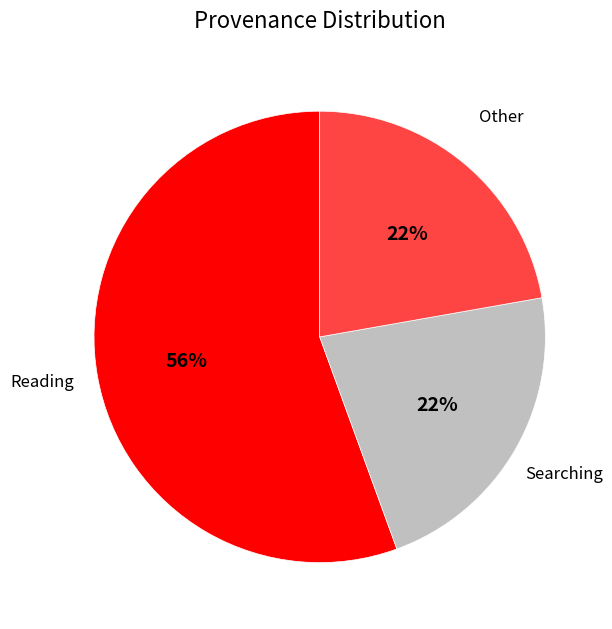

Is there a majority slice in this chart?

Yes